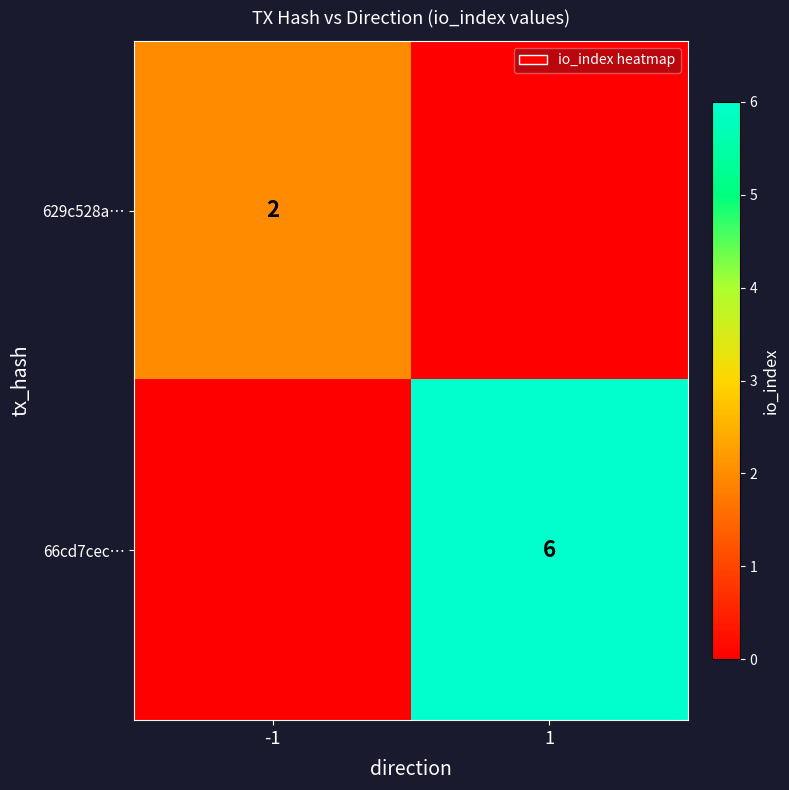

The 66cd7cec… series shows 6 at 1. True or false?

True